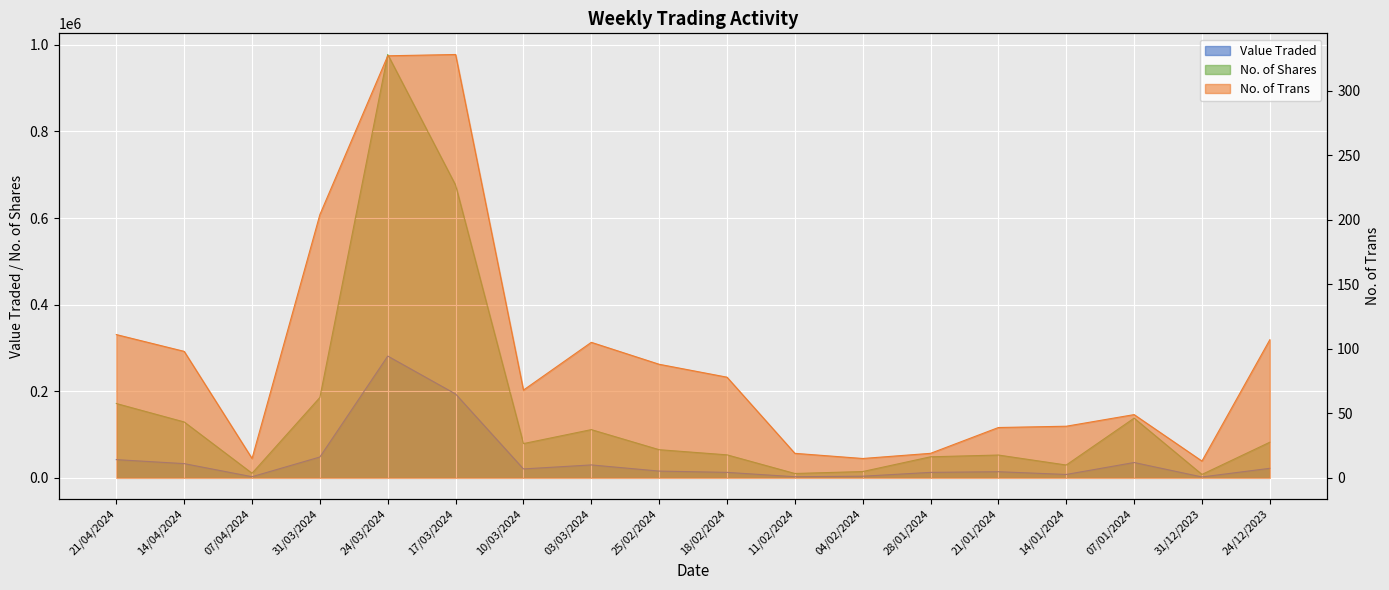

Which has a higher value, 25/02/2024 or 18/02/2024?

25/02/2024